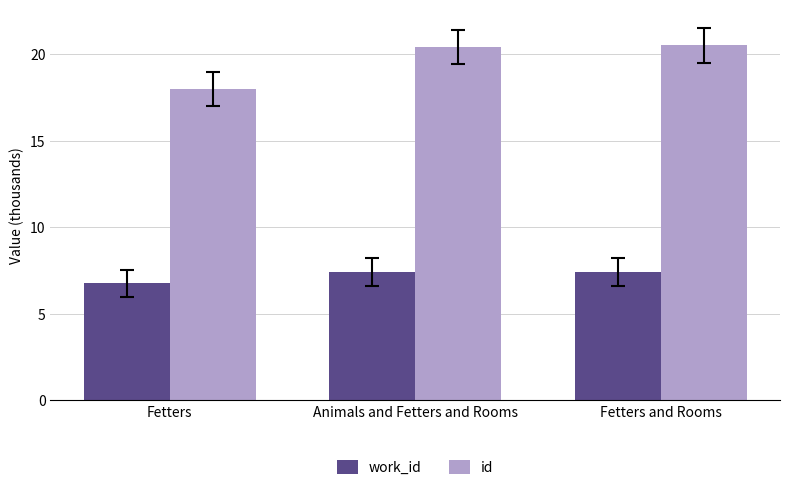

Reading left to right, what are all the values shown in this chart?

work_id: 6.8	7.4	7.4
id: 18.0	20.4	20.5